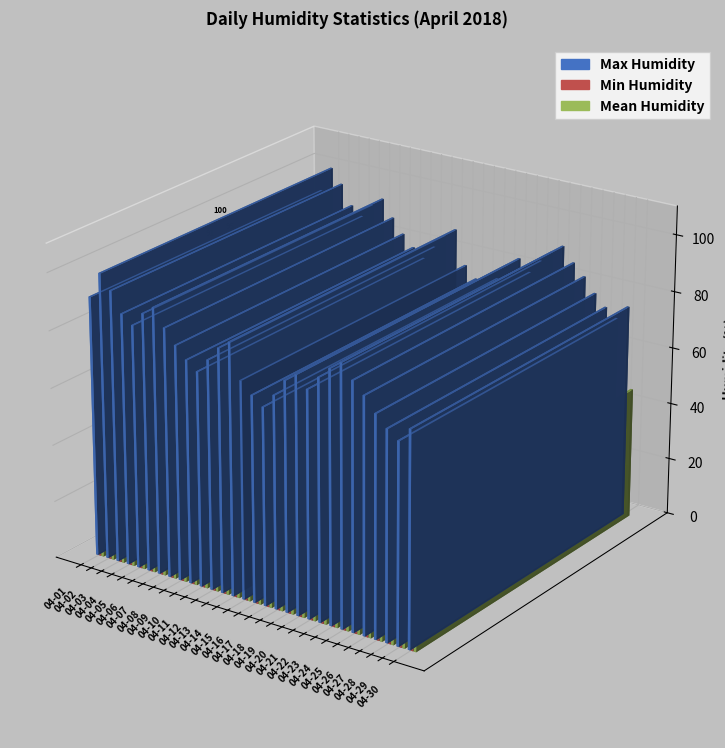

Which category has the lowest value across all series?

2018-04-29